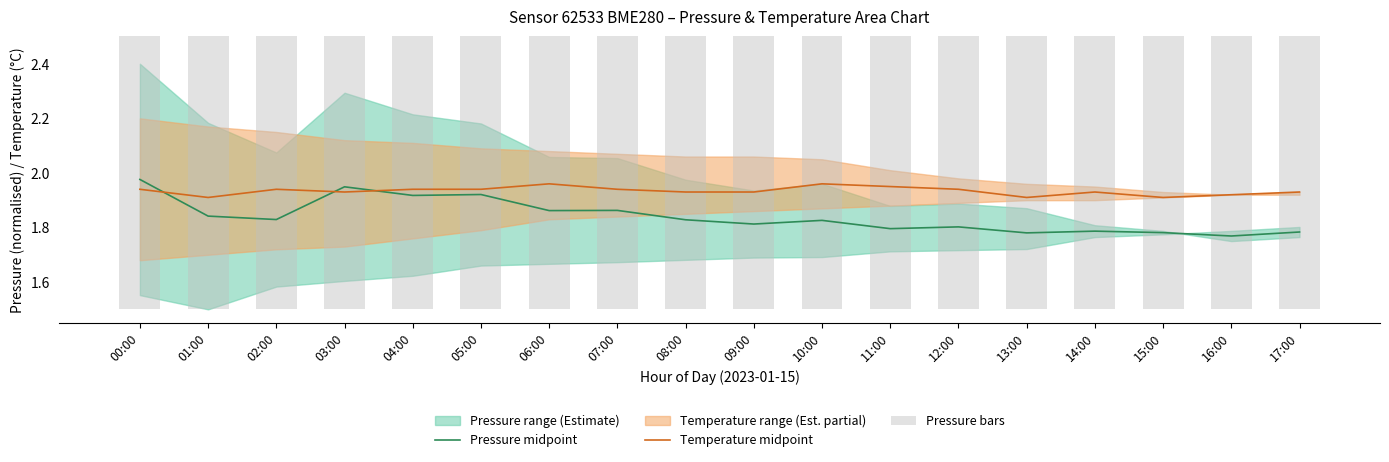

At 03:00, list the series in order from largest to smallest.

Pressure midpoint, Temperature midpoint, Pressure bars